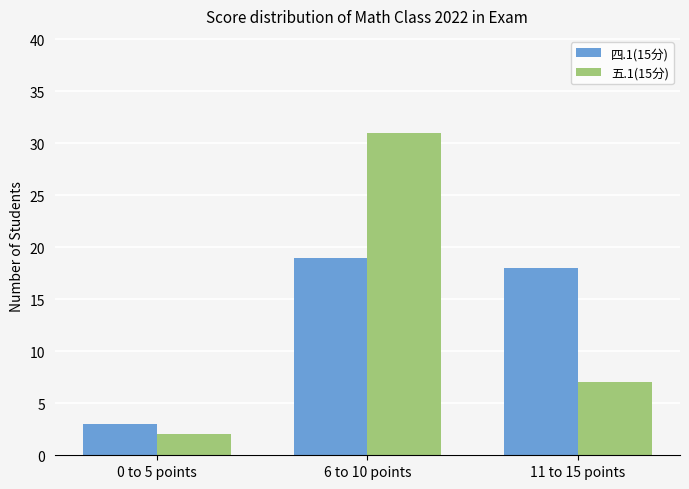

What are all the series names shown in the legend?

四.1(15分), 五.1(15分)